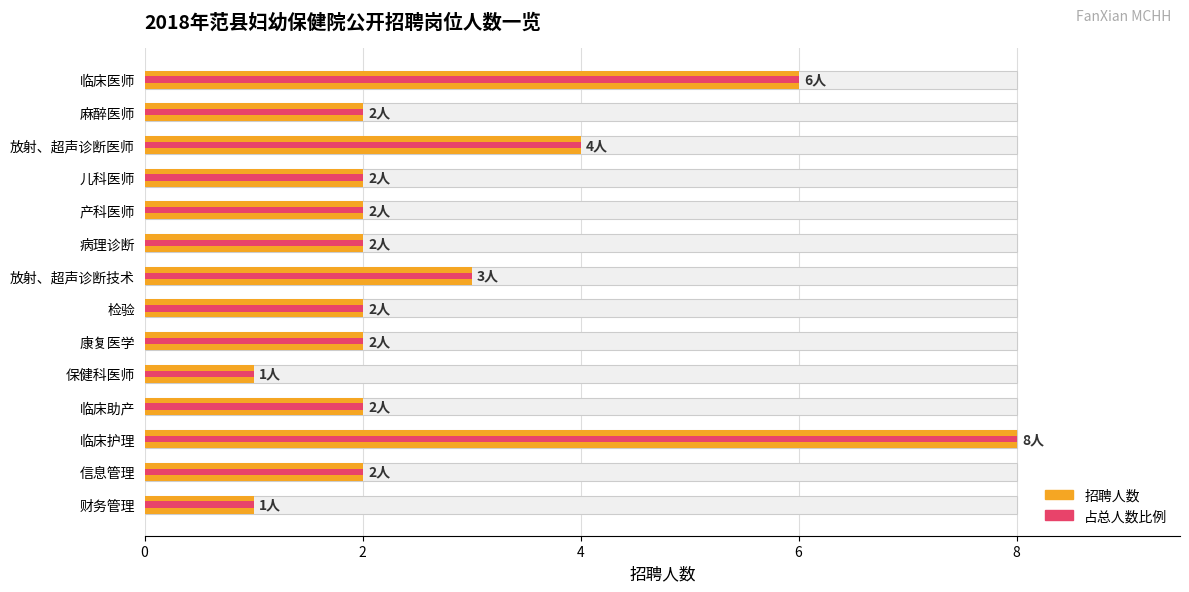

Are the bars horizontal?

Yes